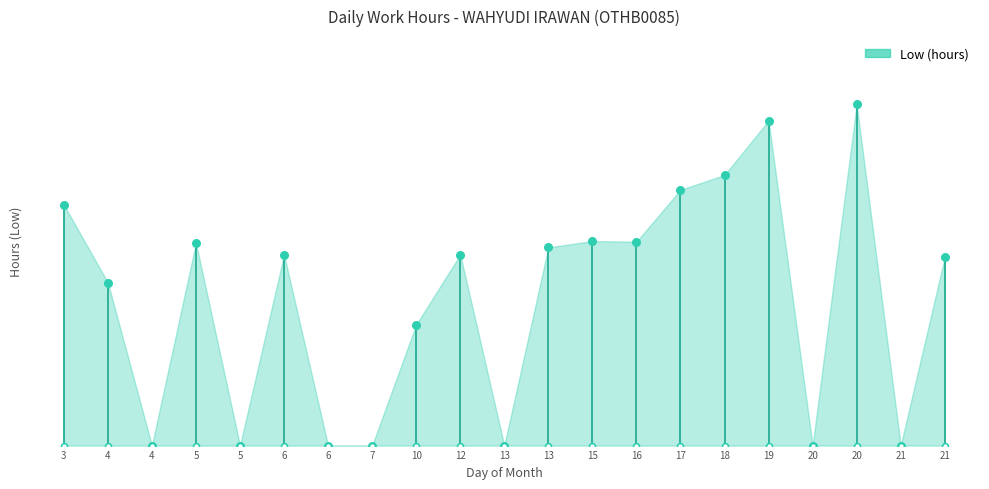

Approximately how many times larger is the value at 13 compared to 16?

1.0